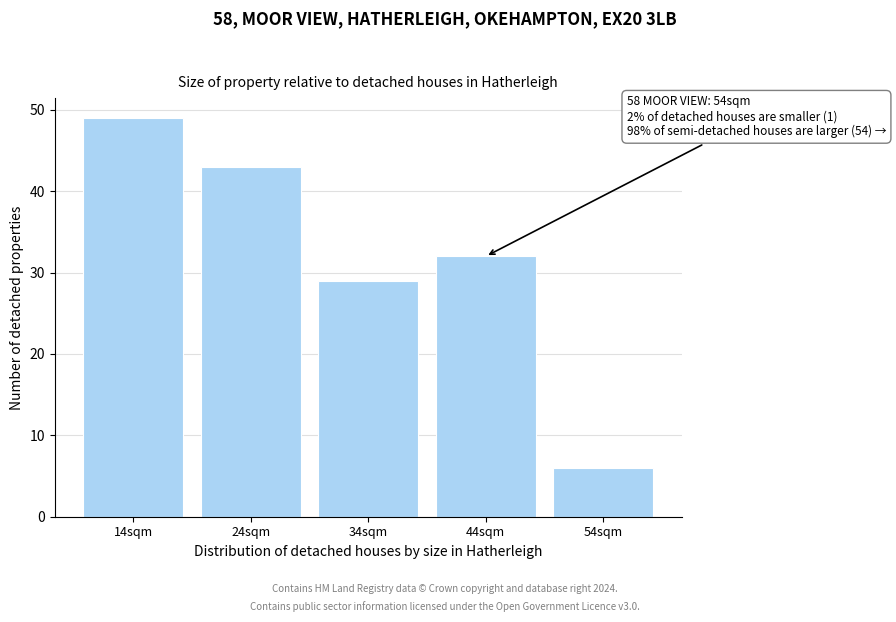

Reading left to right, transcribe all the data shown in this chart.

14sqm=49	24sqm=43	34sqm=29	44sqm=32	54sqm=6